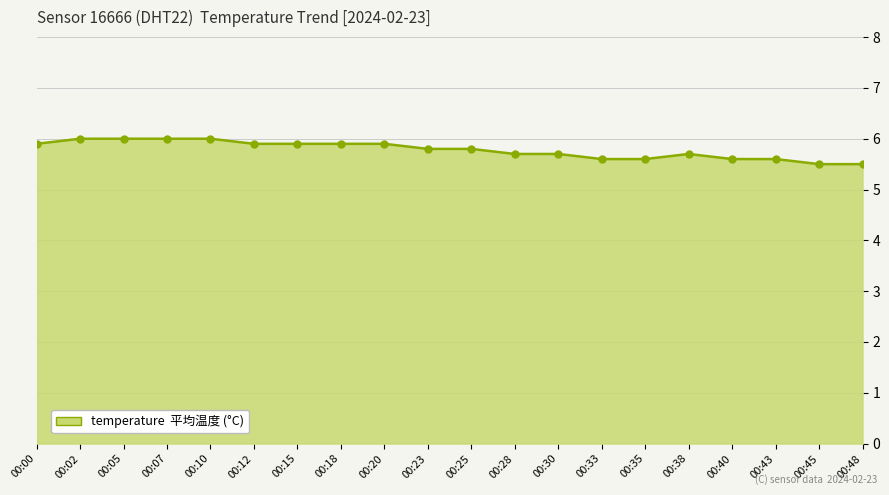

What is the value of the 4th point from the left?

6.0